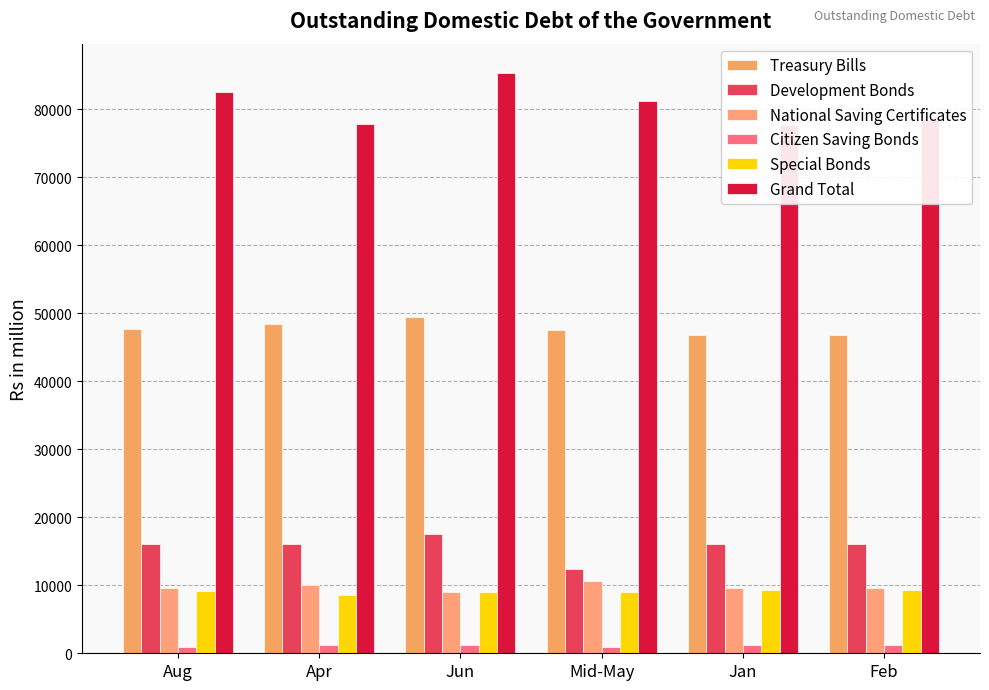

What is the maximum value for Citizen Saving Bonds?

1178.9